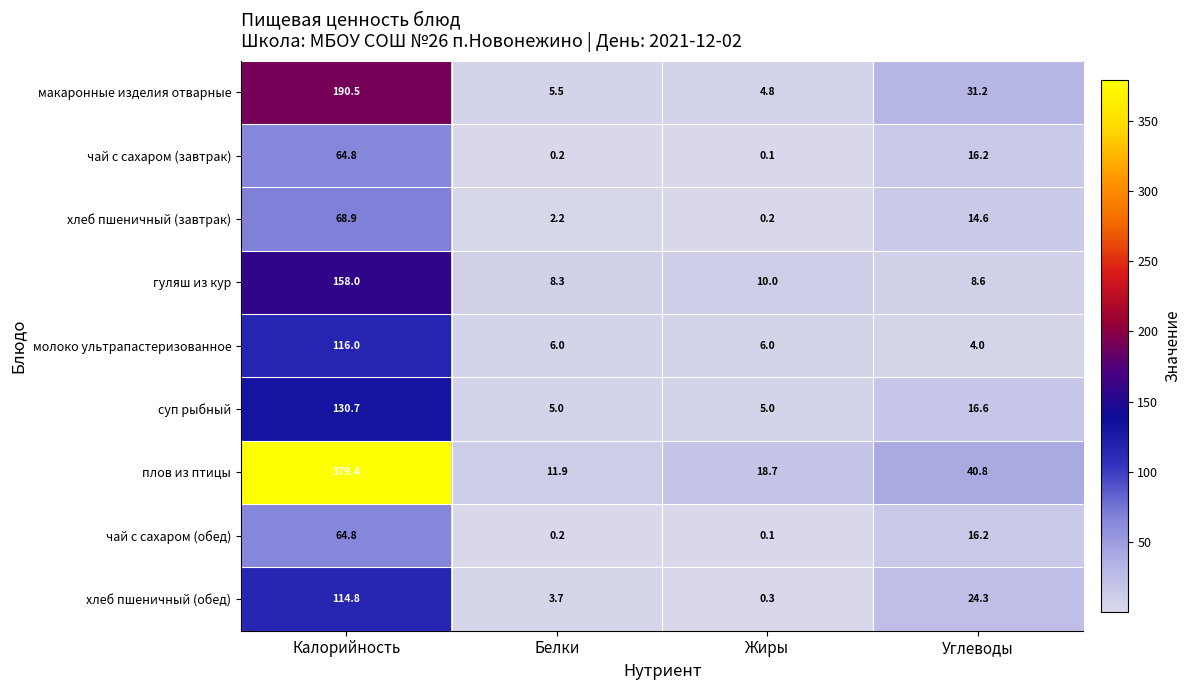

What is the highest value of the суп рыбный series?

130.7